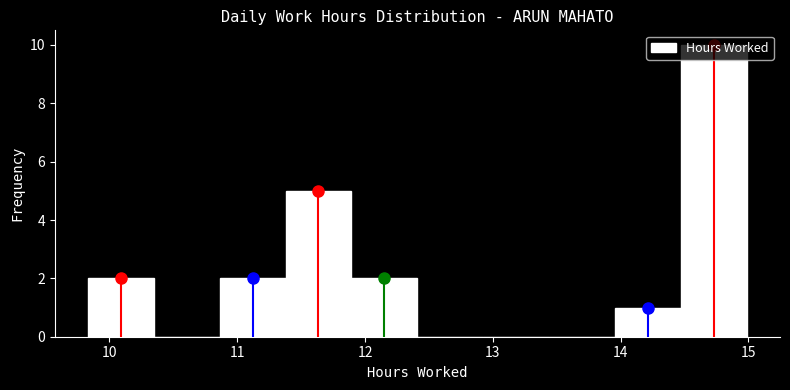

Reading left to right, list every bar in this chart as the range it spans on the x-axis followed by its height. Neither the bar edges nor the heights are printed on the chart, so give them approximately, as read against the axes.

9.8 to 10.3: 2
10.3 to 10.9: 0
10.9 to 11.4: 2
11.4 to 11.9: 5
11.9 to 12.4: 2
12.4 to 12.9: 0
12.9 to 13.4: 0
13.4 to 14.0: 0
14.0 to 14.5: 1
14.5 to 15.0: 10